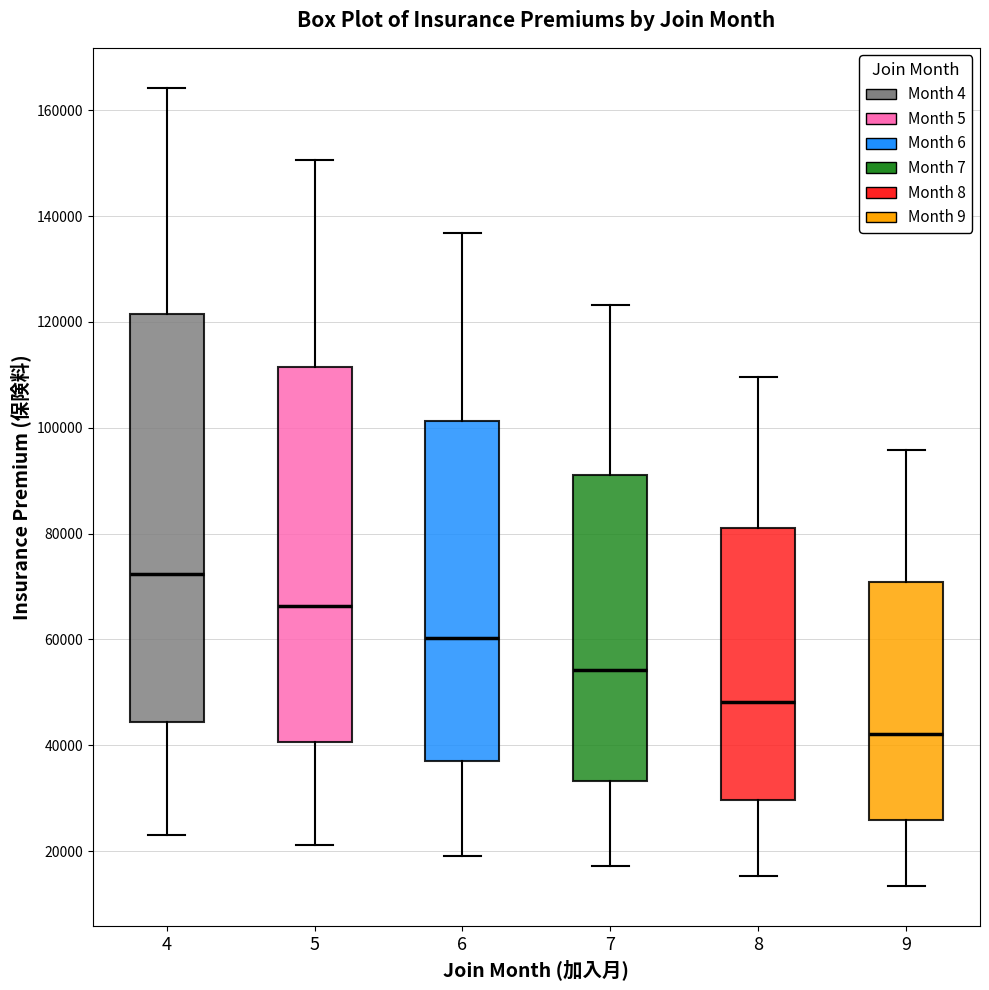

Reading left to right, read every box against the y-axis: the position of its median line, the range the box covers, and the ends of its whiskers. The values are not printed on the chart, so give them approximately, as read against the axis.

4: median 72000, box 44000 to 122000, whiskers 22000 to 164000
5: median 66000, box 40000 to 112000, whiskers 22000 to 150000
6: median 60000, box 36000 to 102000, whiskers 20000 to 136000
7: median 54000, box 34000 to 92000, whiskers 18000 to 124000
8: median 48000, box 30000 to 82000, whiskers 16000 to 110000
9: median 42000, box 26000 to 70000, whiskers 14000 to 96000